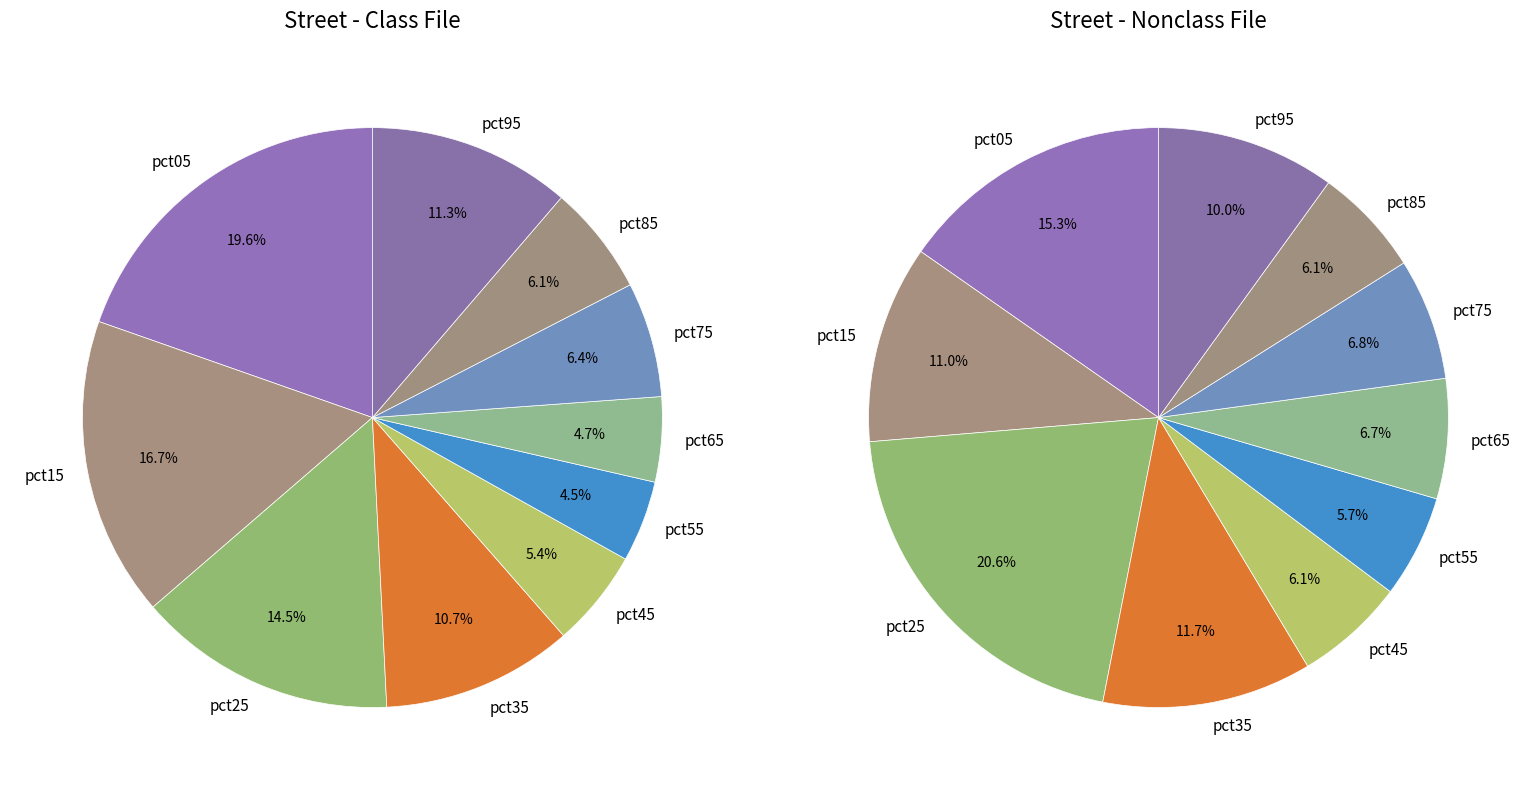

Is values_jun the majority of the pie?

No